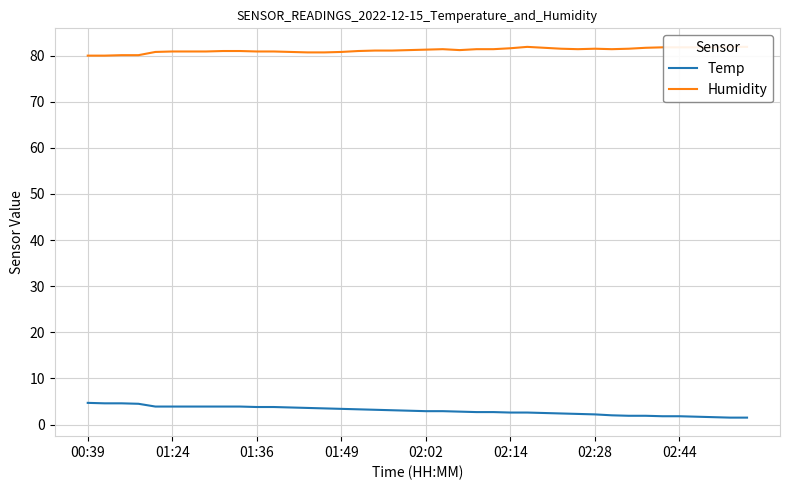

What is the label of the 23rd point from the right?

17